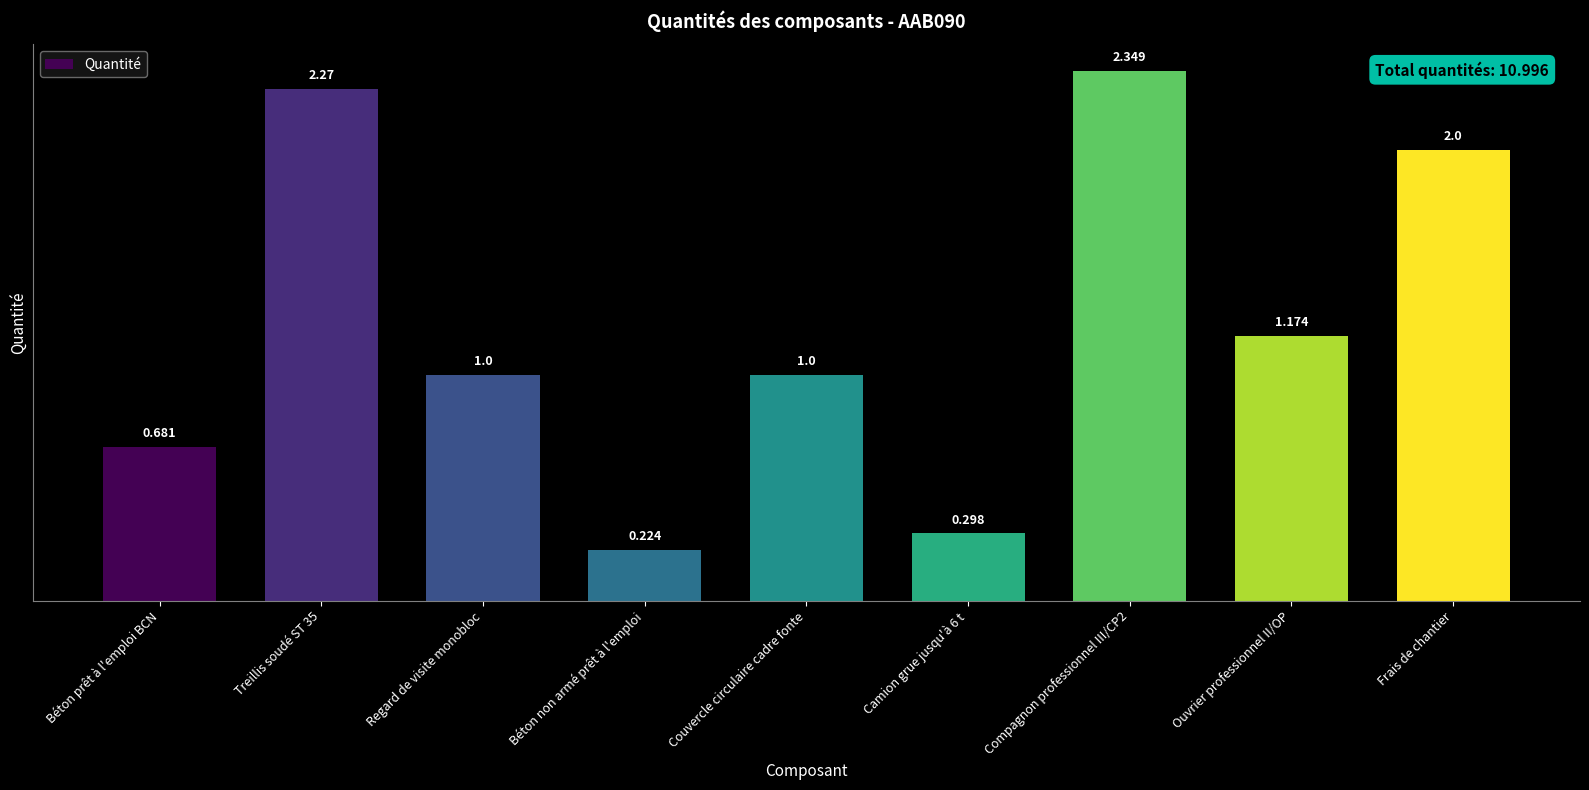

How many distinct data groups are displayed?

1